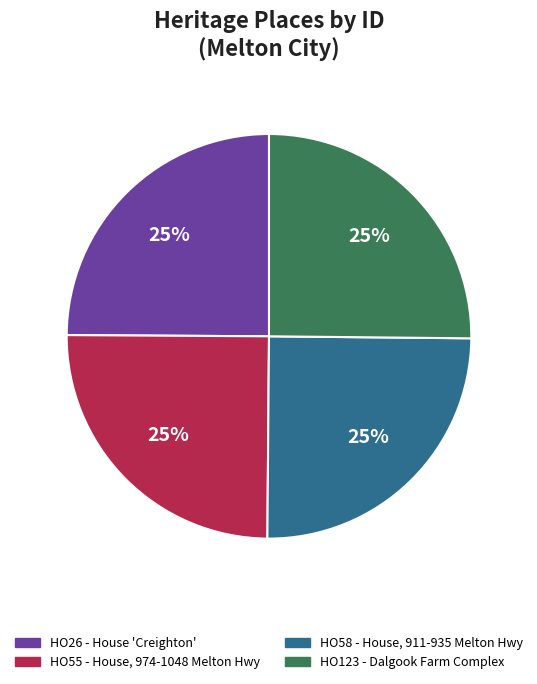

To the nearest percent, what is the average slice percentage?

25%